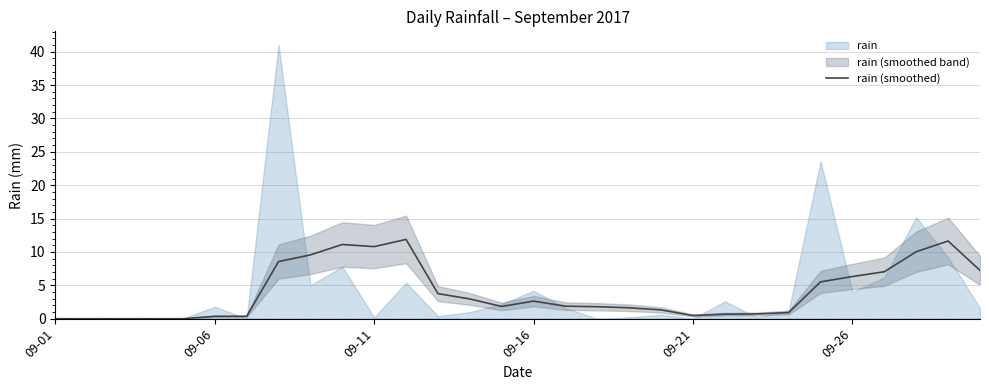

Is it true that rain (smoothed) equals 6.3 at 09-26?

True